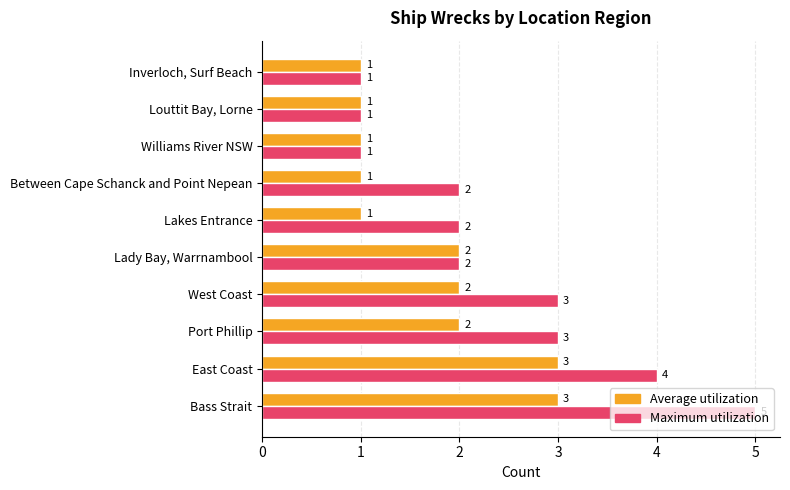

What is the average value of the Maximum utilization series?

2